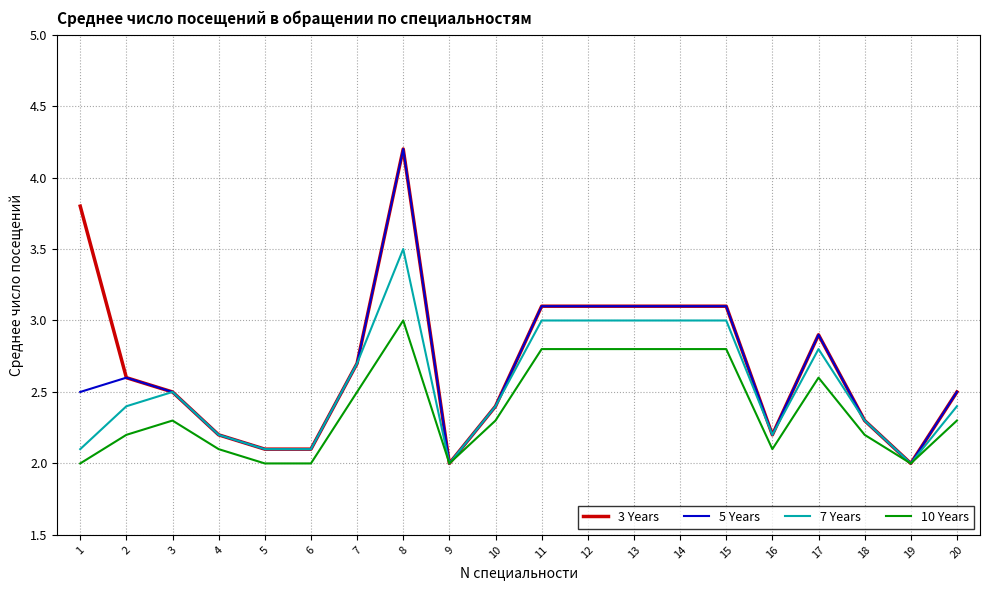

What is the lowest value of the 5 Years series?

2.0